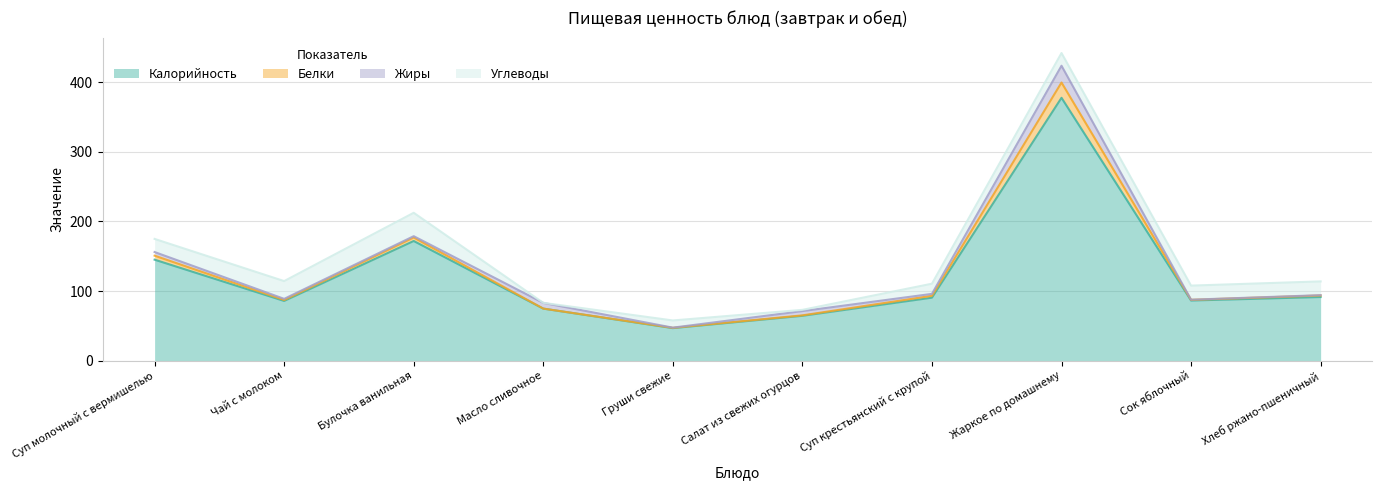

How many interior local valleys does the Калорийность series have?

3